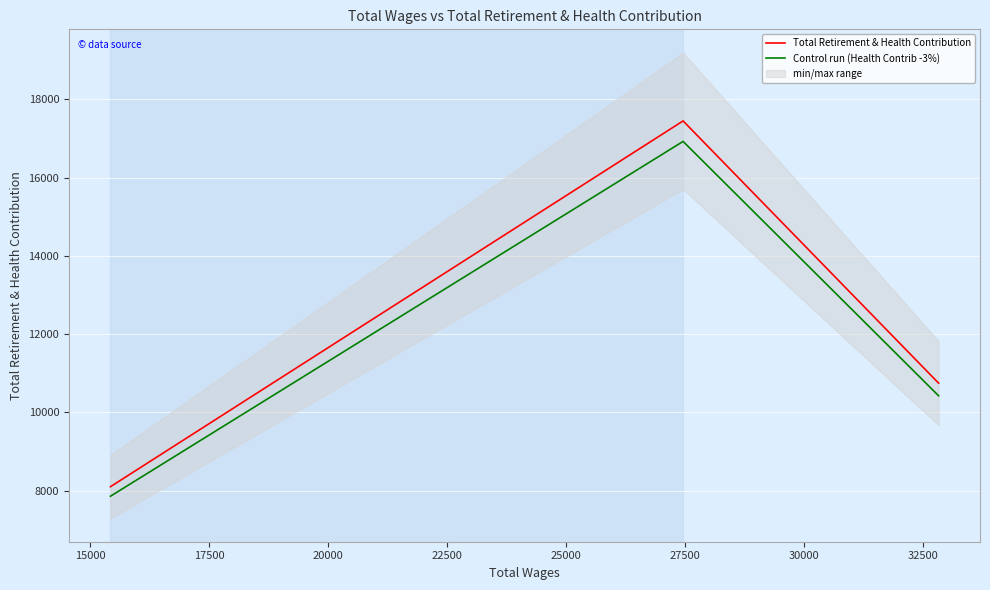

Rank the series by their average value, from lowest to highest.

Control run (Health Contrib -3%), Total Retirement & Health Contribution